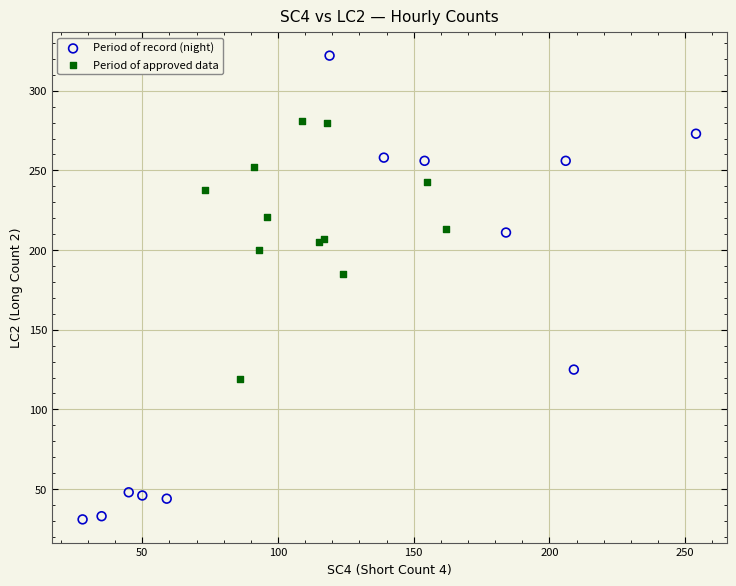

What are all the series names shown in the legend?

Period of record (night), Period of approved data